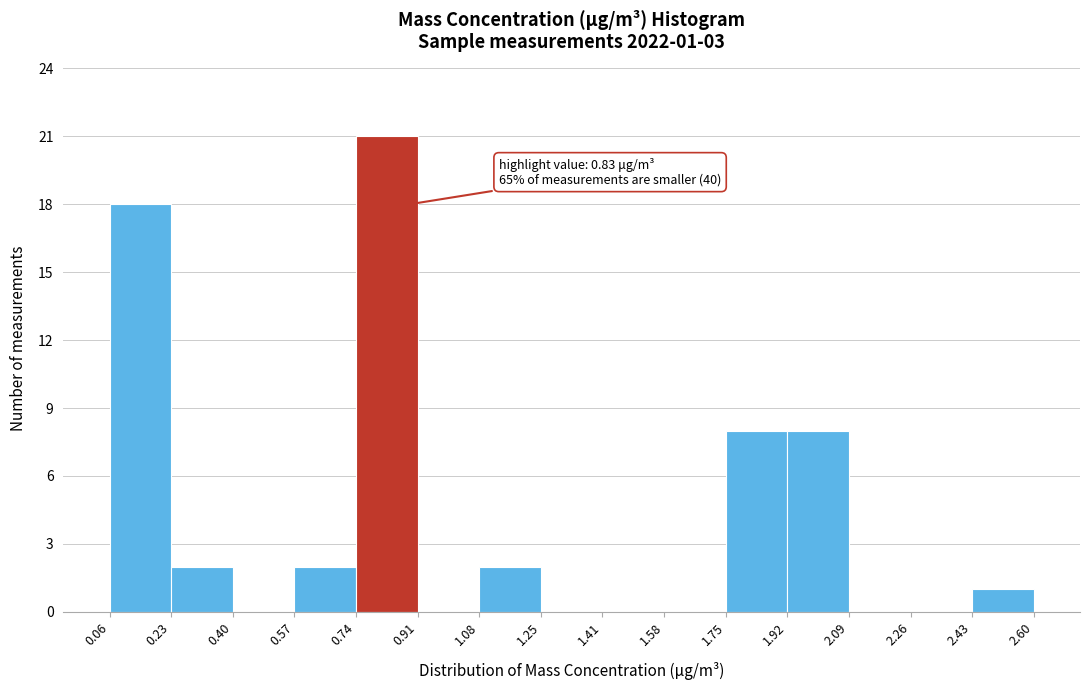

Over which range of the x-axis is the bar tallest?

0.74 to 0.91